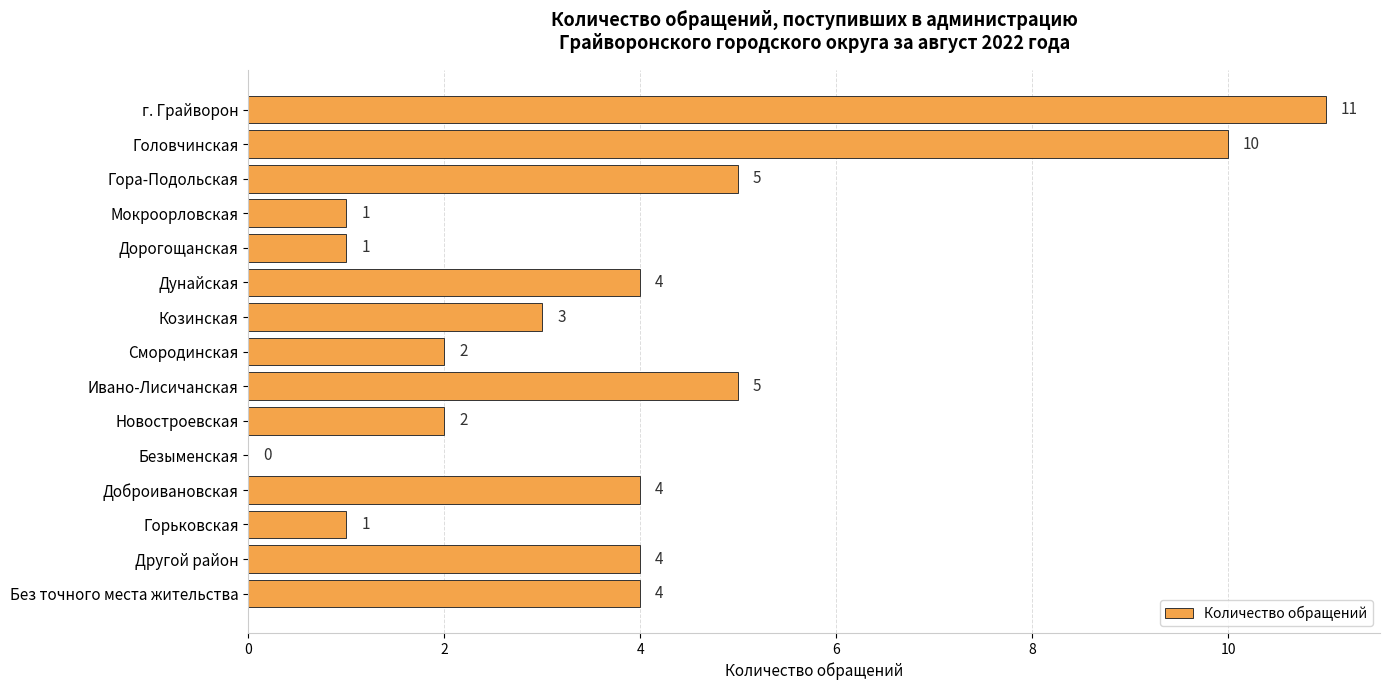

Between г. Грайворон and Другой район, which is larger?

г. Грайворон